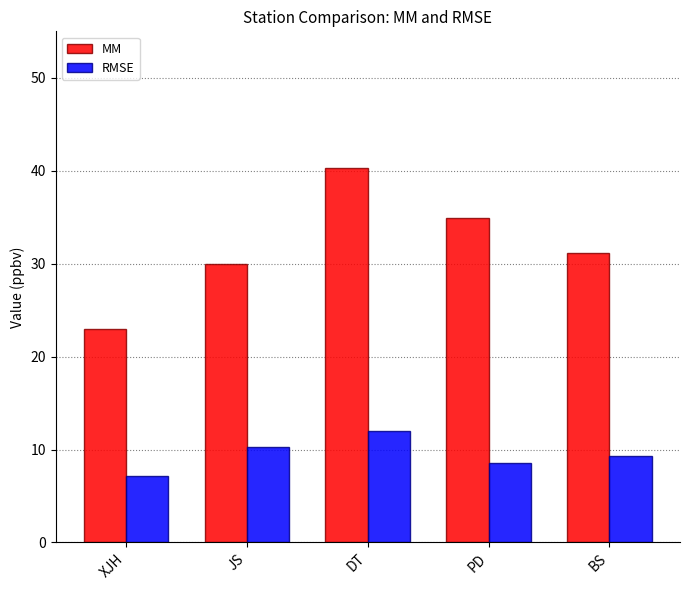

Rank the series at DT from highest to lowest value.

MM, RMSE